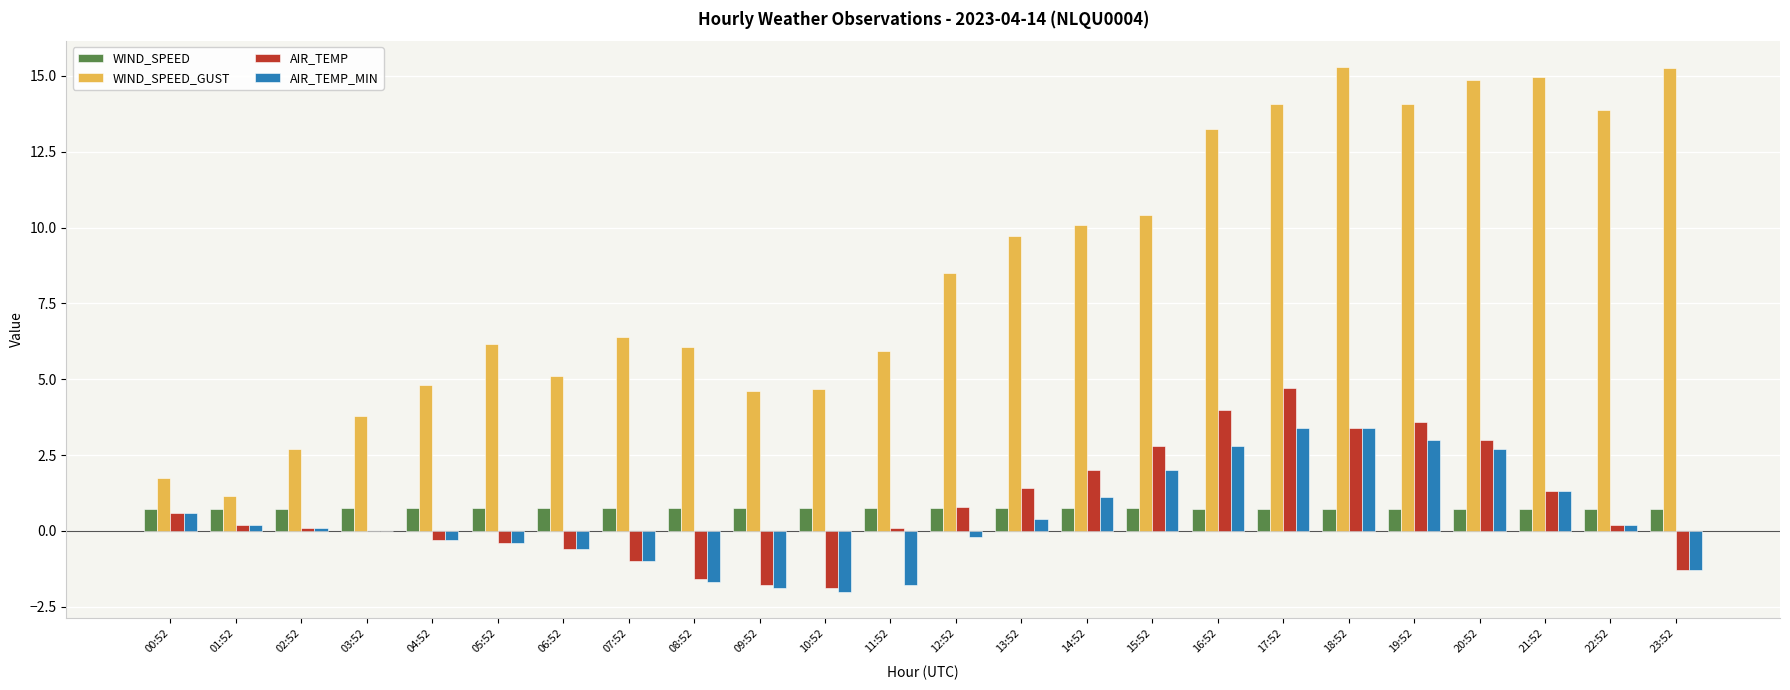

What is the maximum value shown in the chart?

15.3